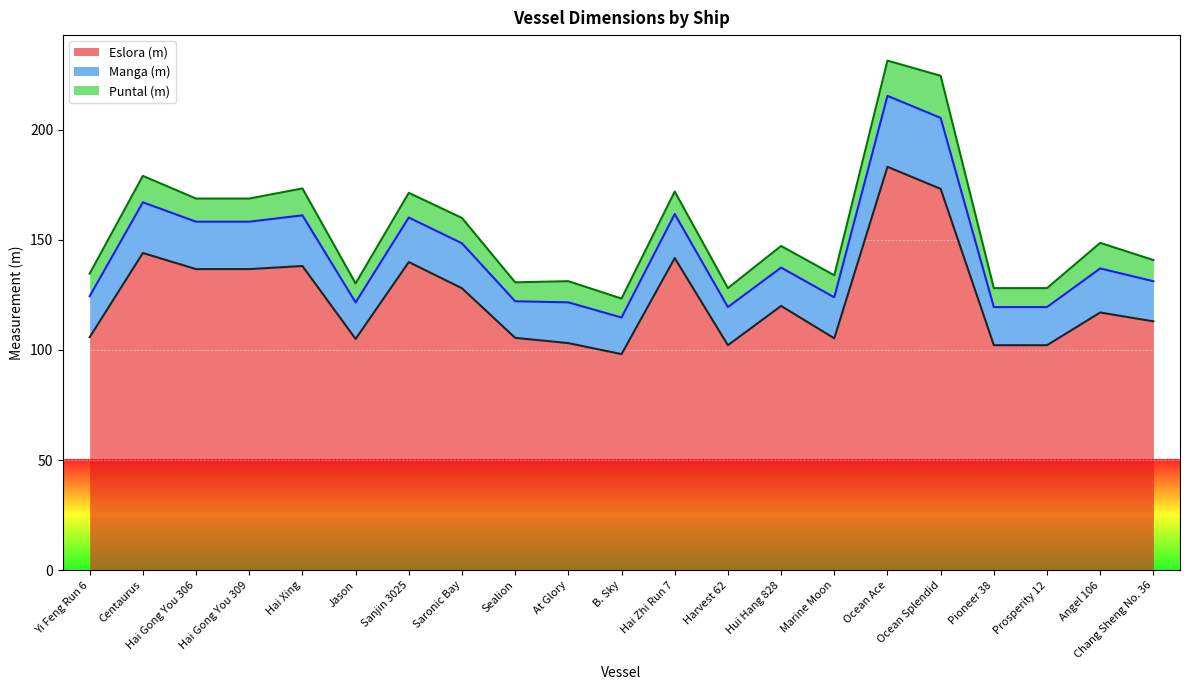

At which category does Manga (m) reach its first local peak?

Centaurus